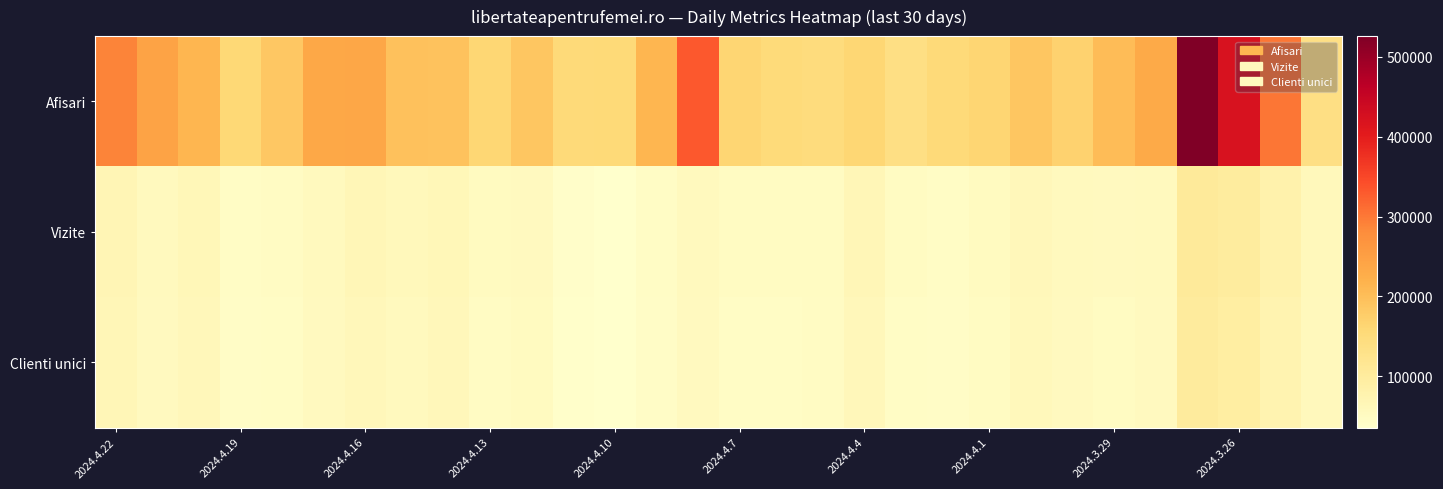

Reading left to right, transcribe all the data shown in this chart.

Afisari: 289385	243182	213014	157962	185796	234862	237001	195871	193558	161604	188706	152794	154541	212703	330792	163235	151199	147007	160811	138151	152531	162180	187401	169583	203044	231191	526048	422062	302199	138173
Vizite: 67945	56377	63851	46814	48603	56293	64719	59250	64055	50997	53982	40906	37382	45606	55470	49010	49065	50213	64477	49398	46996	51600	61692	55372	53160	56485	105456	100182	79741	59118
Clienti unici: 64853	54080	60855	44601	46344	53656	61840	56309	61023	48681	51314	38978	35534	43446	53091	46908	46632	47843	61232	46449	44696	49274	59000	52863	50808	53982	101346	94688	75035	56643